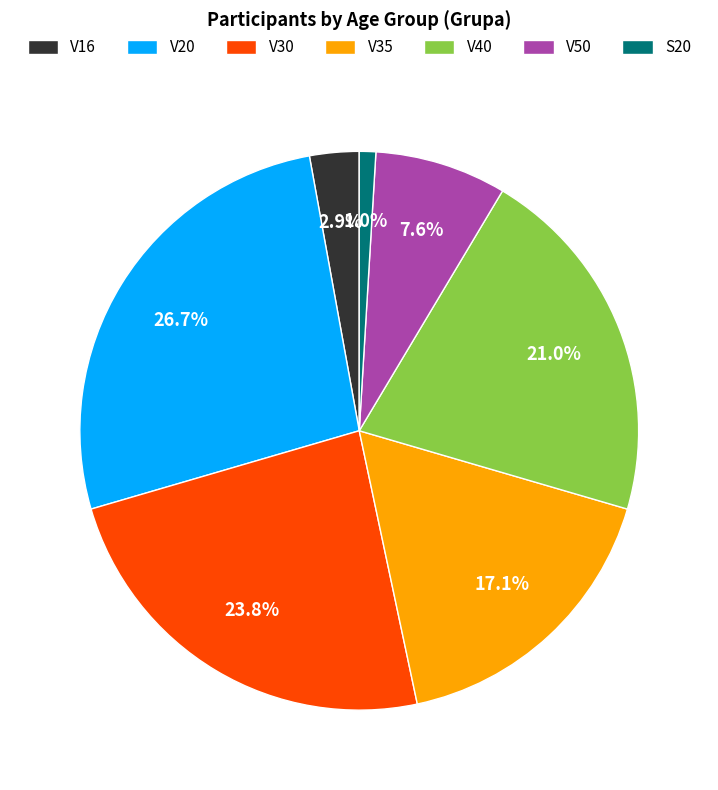

Is V16 the majority of the pie?

No